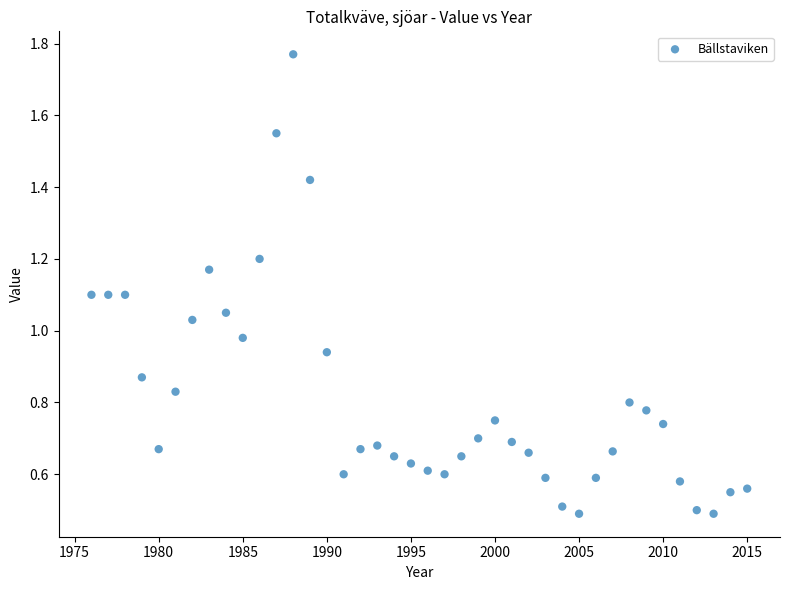

What is the range of Y values (max minus min)?

1.3